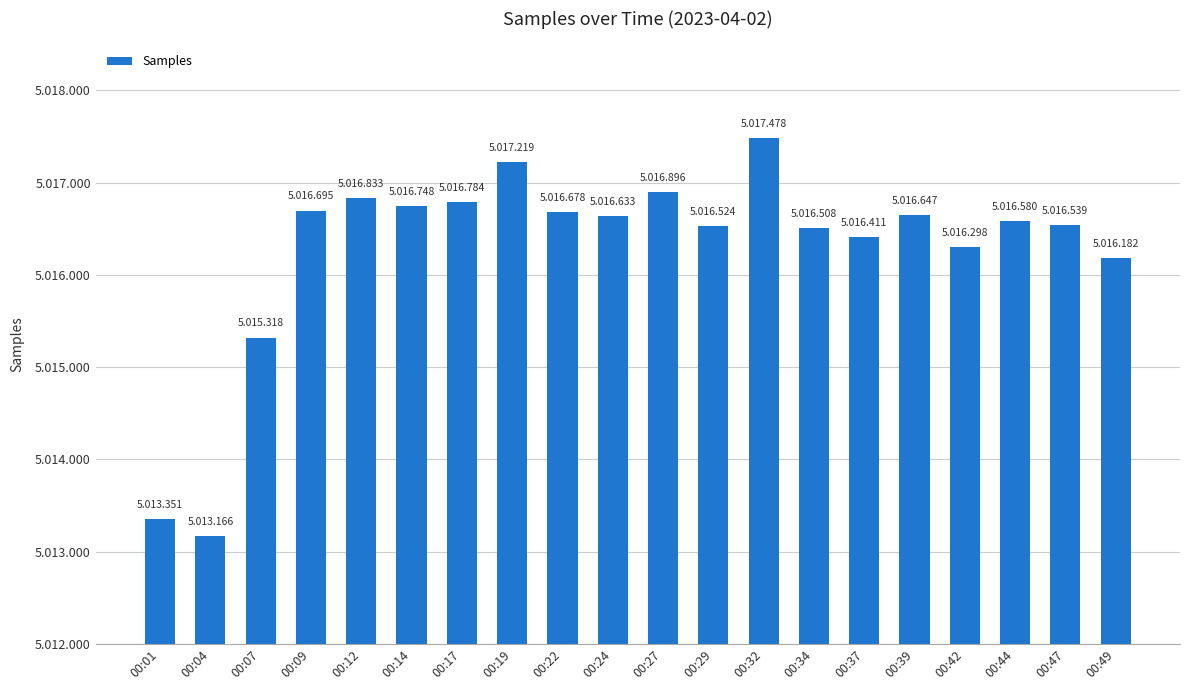

Which has a higher value, 00:04 or 00:42?

00:42